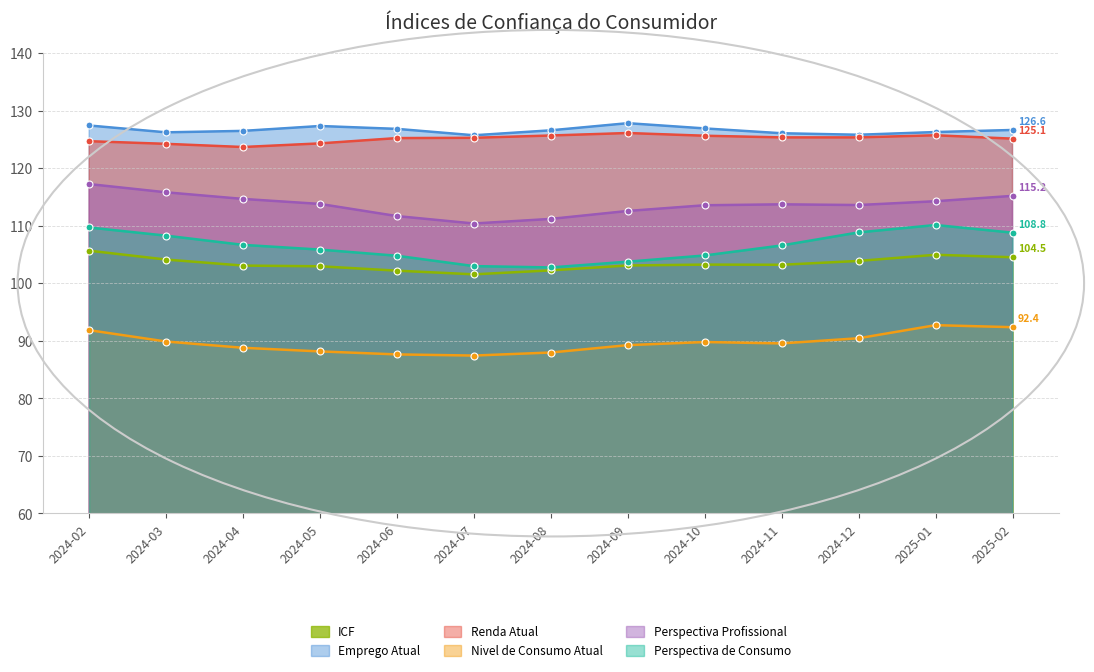

Is it true that Perspectiva Profissional equals 161.3 at 2024-07?

False